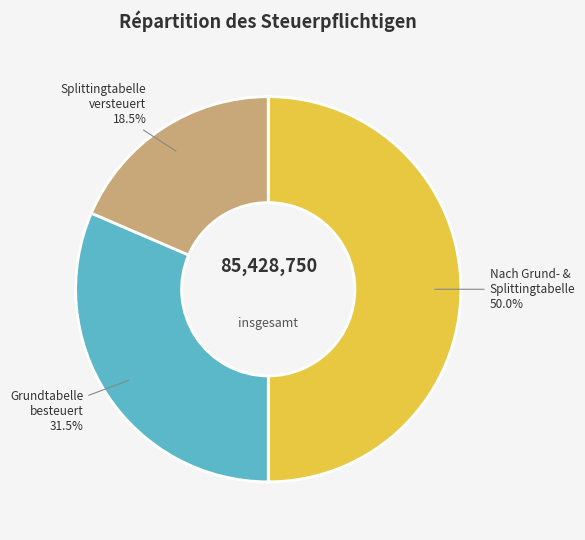

How many segments does this pie chart have?

3